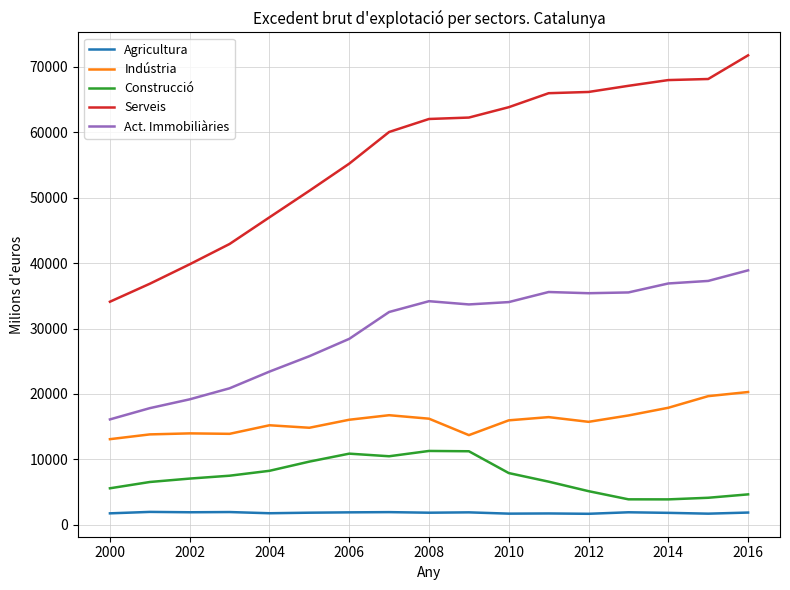

Is the value of Act. Immobiliàries at 2008 greater than the value of Serveis at 2014?

No